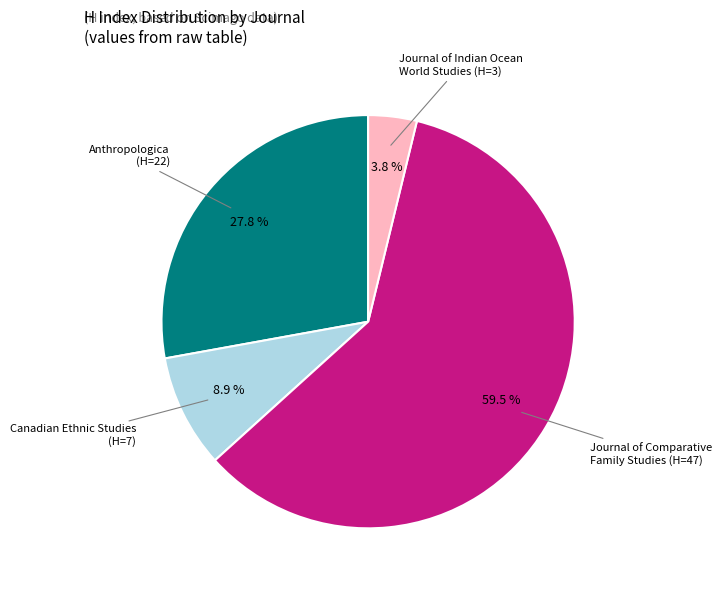

Does any single category account for the majority?

Yes